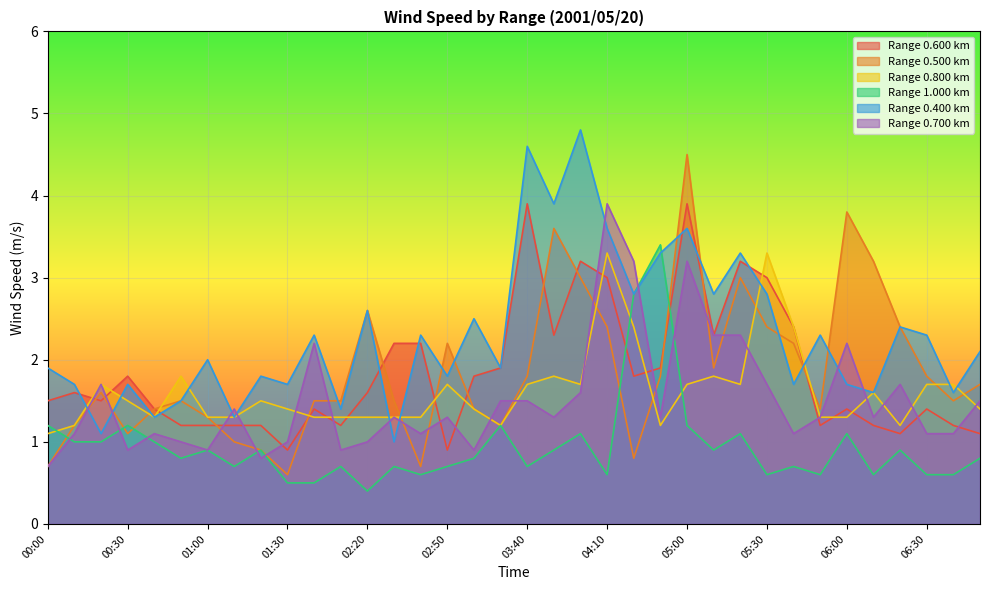

Is it true that 0.600 equals 1.6 at 02:20?

True